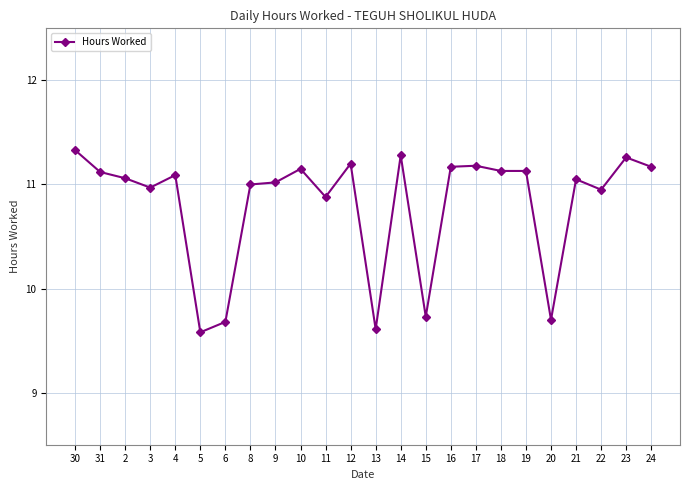

How many data points does each series have?

24